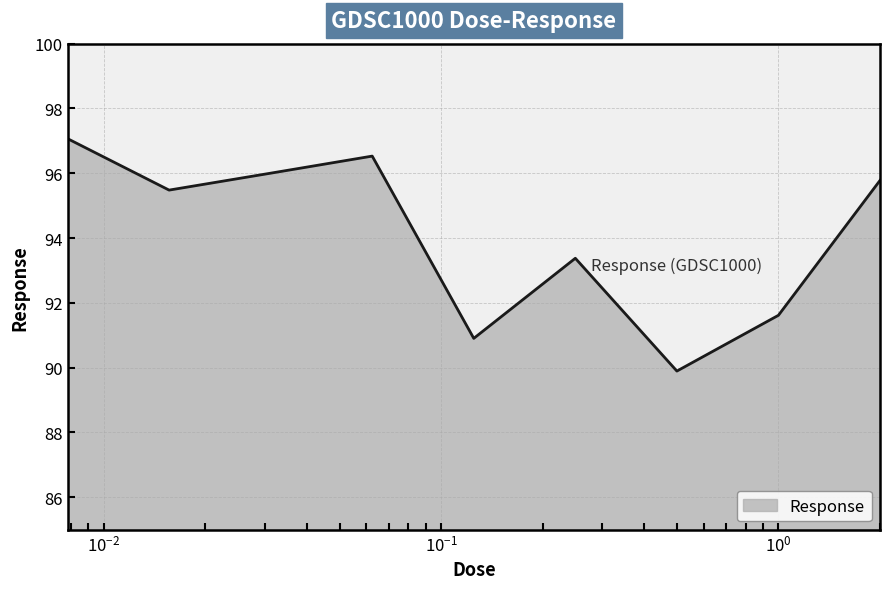

What is the minimum value shown in the chart?

89.9